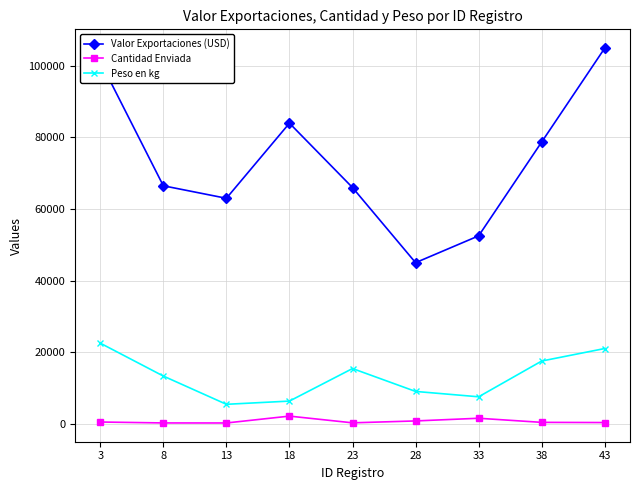

What is the sum of all Valor Exportaciones (USD) values?

662000